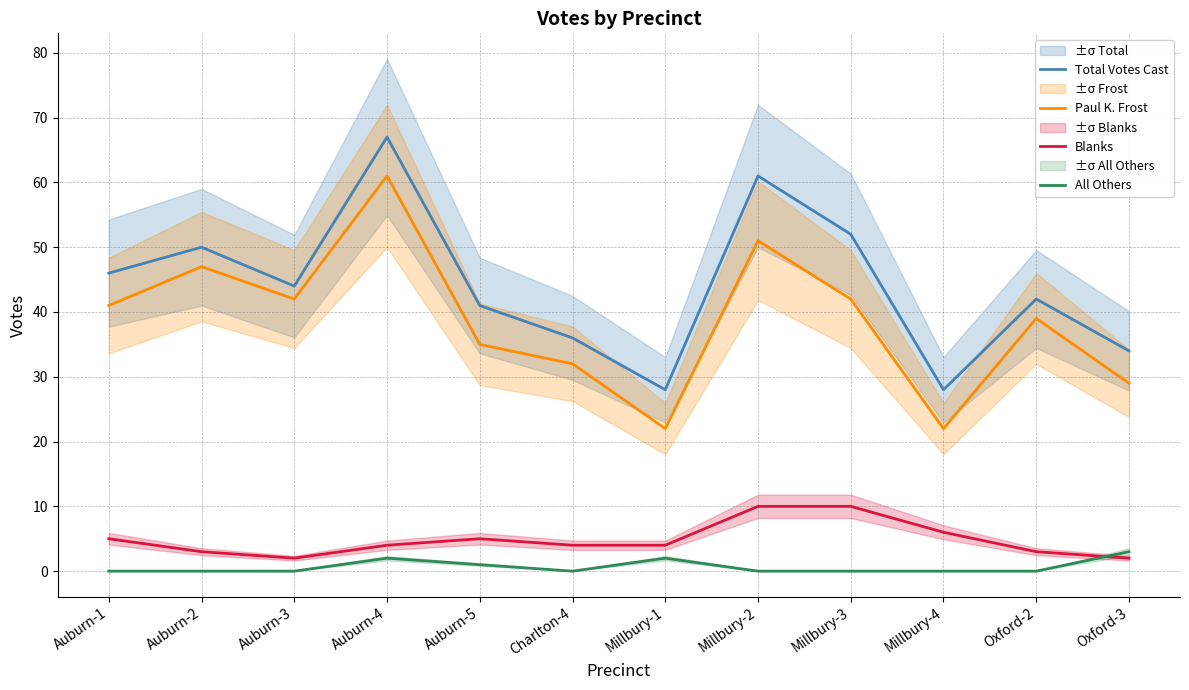

Reading left to right, list all the values displayed in this chart.

Total Votes Cast: 46	50	44	67	41	36	28	61	52	28	42	34
Paul K. Frost: 41	47	42	61	35	32	22	51	42	22	39	29
Blanks: 5	3	2	4	5	4	4	10	10	6	3	2
All Others: 0	0	0	2	1	0	2	0	0	0	0	3